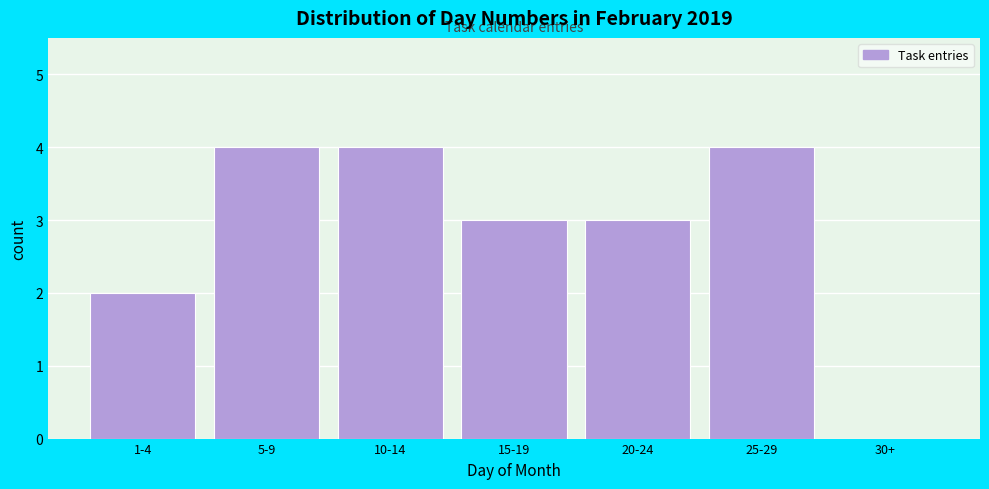

Reading left to right, transcribe all the data shown in this chart.

1-4=2	5-9=4	10-14=4	15-19=3	20-24=3	25-29=4	30+=0